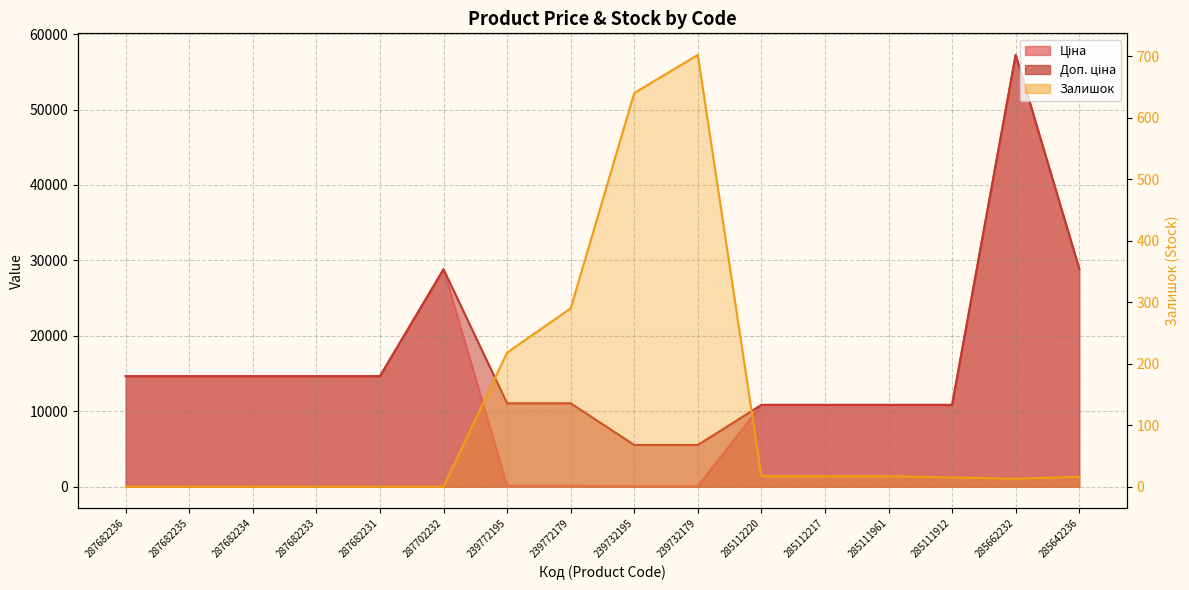

True or false: Доп. ціна has more than 2 points higher than both neighbors.

False